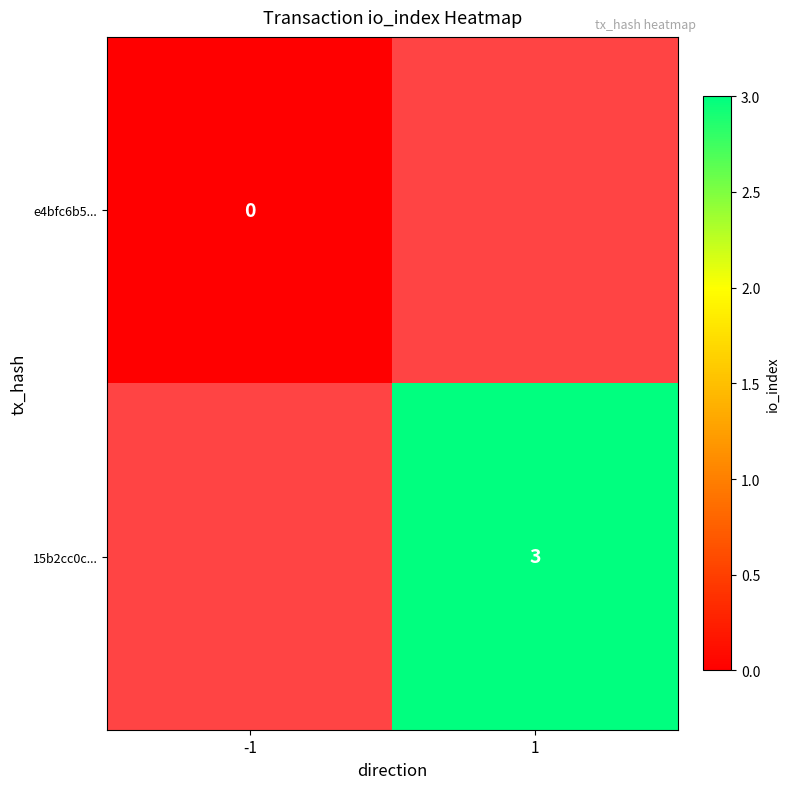

Is it true that 15b2cc0c... equals 2 at 1?

False